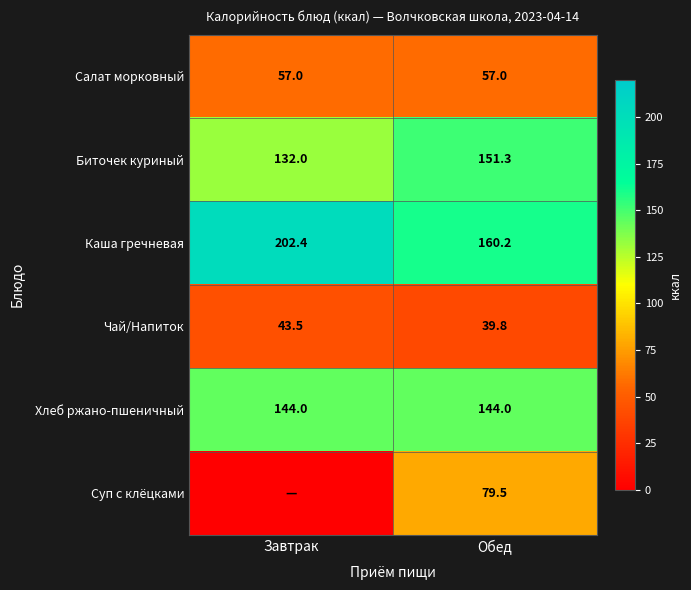

How many series are shown in this chart?

6